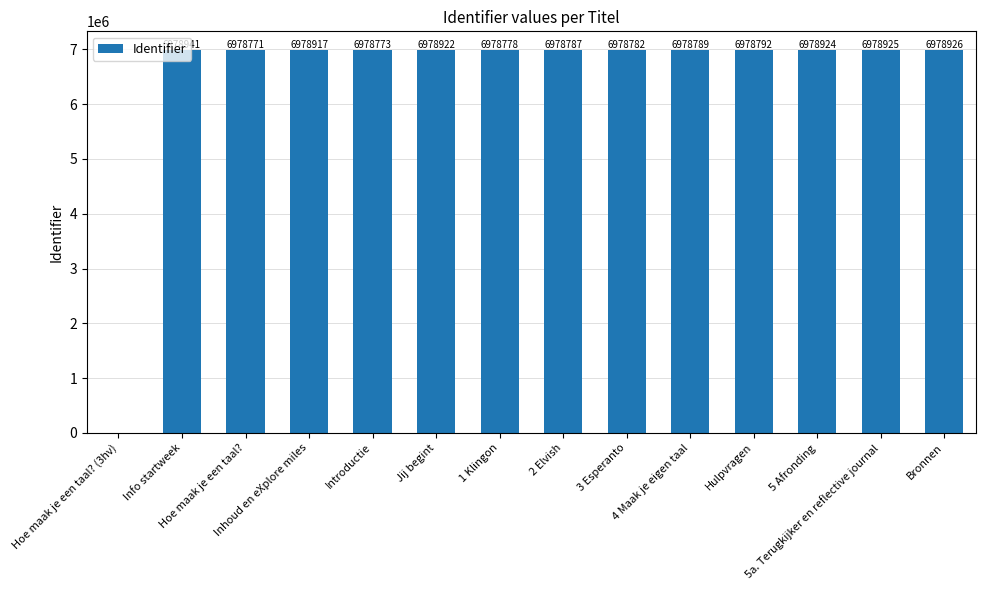

What is the sum of all values?

90725027